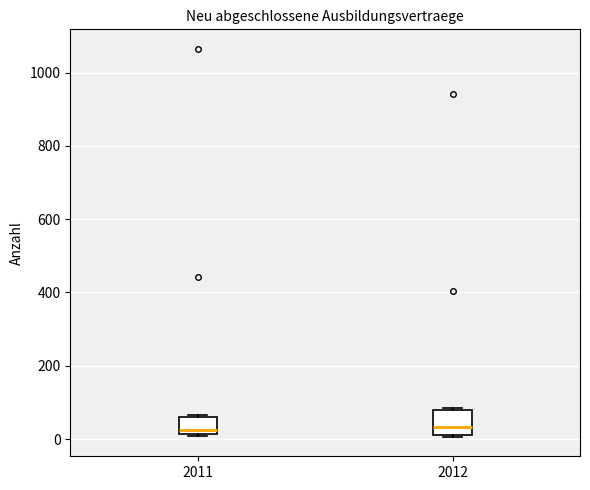

Reading left to right, read every box against the y-axis: the position of its median line, the range the box covers, and the ends of its whiskers. The values are not printed on the chart, so give them approximately, as read against the axis.

2011: median 20 (just above the box's lower edge), box 20 to 60, whiskers 0 to 60
2012: median 40, box 20 to 80, whiskers 0 to 80